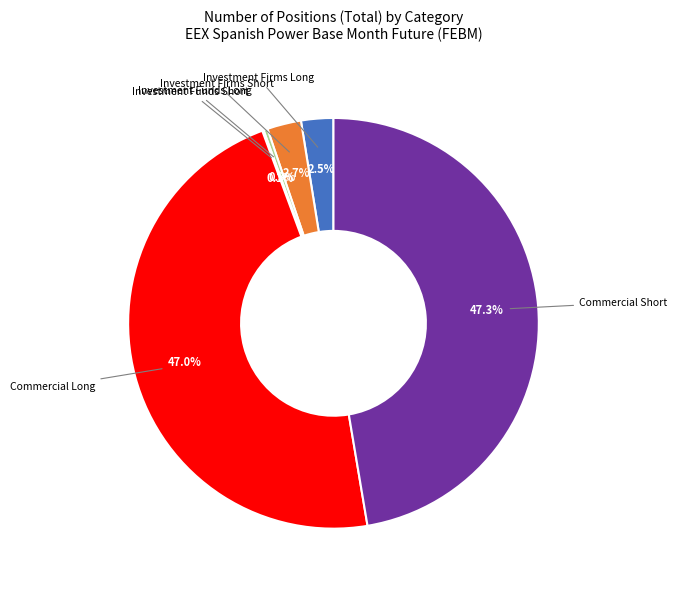

Is there any slice that represents more than half of the pie?

No